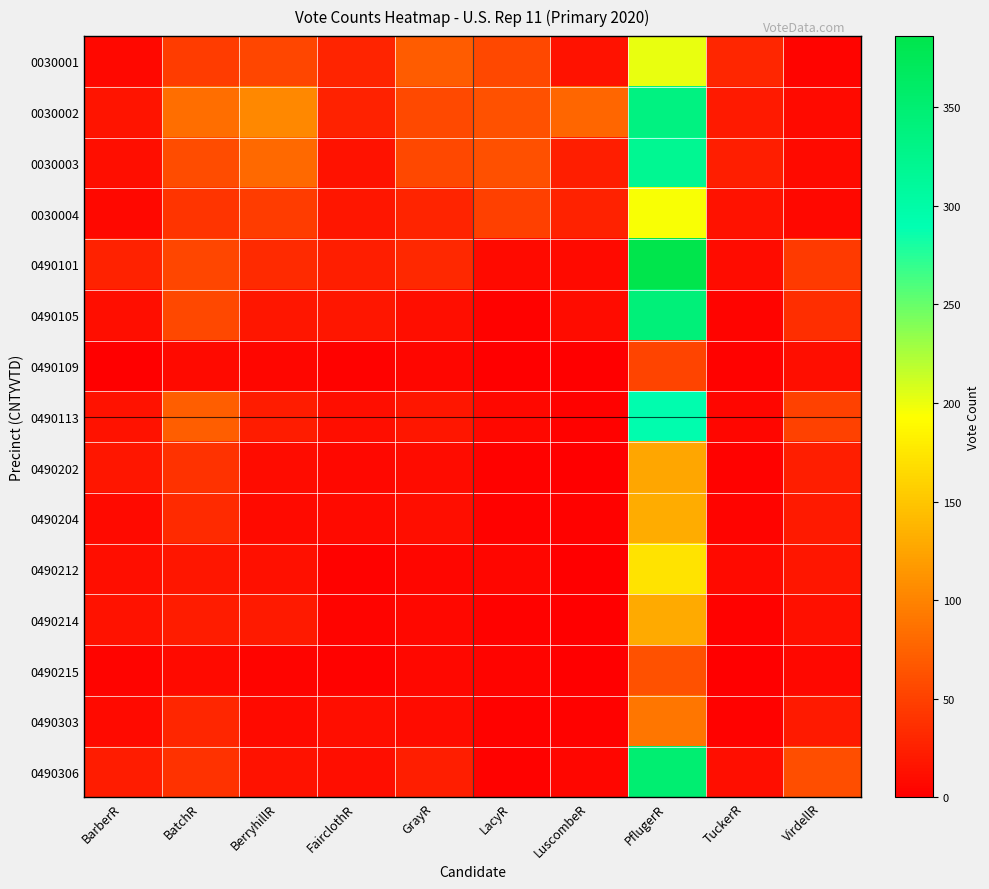

Reading left to right, what are all the values shown in this chart?

0030001: BarberR=7	BatchR=46	BerryhillR=54	FairclothR=28	GrayR=70	LacyR=55	LuscombeR=14	PflugerR=202	TuckerR=30	VirdellR=4
0030002: BarberR=16	BatchR=84	BerryhillR=104	FairclothR=27	GrayR=57	LacyR=63	LuscombeR=78	PflugerR=335	TuckerR=21	VirdellR=8
0030003: BarberR=12	BatchR=58	BerryhillR=81	FairclothR=14	GrayR=55	LacyR=61	LuscombeR=24	PflugerR=319	TuckerR=23	VirdellR=9
0030004: BarberR=7	BatchR=40	BerryhillR=46	FairclothR=17	GrayR=28	LacyR=49	LuscombeR=27	PflugerR=195	TuckerR=15	VirdellR=7
0490101: BarberR=26	BatchR=53	BerryhillR=33	FairclothR=24	GrayR=31	LacyR=9	LuscombeR=9	PflugerR=386	TuckerR=10	VirdellR=45
0490105: BarberR=11	BatchR=55	BerryhillR=17	FairclothR=17	GrayR=11	LacyR=2	LuscombeR=10	PflugerR=343	TuckerR=4	VirdellR=35
0490109: BarberR=0	BatchR=9	BerryhillR=6	FairclothR=2	GrayR=6	LacyR=1	LuscombeR=0	PflugerR=52	TuckerR=3	VirdellR=11
0490113: BarberR=15	BatchR=71	BerryhillR=22	FairclothR=11	GrayR=17	LacyR=7	LuscombeR=3	PflugerR=293	TuckerR=6	VirdellR=50
0490202: BarberR=18	BatchR=39	BerryhillR=10	FairclothR=7	GrayR=10	LacyR=3	LuscombeR=1	PflugerR=126	TuckerR=3	VirdellR=24
0490204: BarberR=9	BatchR=32	BerryhillR=9	FairclothR=9	GrayR=11	LacyR=3	LuscombeR=2	PflugerR=131	TuckerR=4	VirdellR=21
0490212: BarberR=12	BatchR=17	BerryhillR=13	FairclothR=3	GrayR=6	LacyR=6	LuscombeR=1	PflugerR=172	TuckerR=8	VirdellR=17
0490214: BarberR=14	BatchR=22	BerryhillR=20	FairclothR=4	GrayR=7	LacyR=3	LuscombeR=0	PflugerR=129	TuckerR=2	VirdellR=13
0490215: BarberR=4	BatchR=9	BerryhillR=4	FairclothR=2	GrayR=7	LacyR=4	LuscombeR=0	PflugerR=62	TuckerR=1	VirdellR=7
0490303: BarberR=9	BatchR=30	BerryhillR=9	FairclothR=11	GrayR=10	LacyR=2	LuscombeR=3	PflugerR=89	TuckerR=3	VirdellR=20
0490306: BarberR=22	BatchR=39	BerryhillR=14	FairclothR=11	GrayR=24	LacyR=2	LuscombeR=6	PflugerR=351	TuckerR=11	VirdellR=59